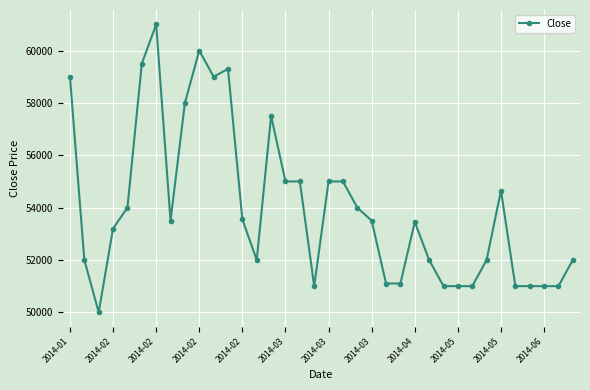

Reading left to right, what are all the values shown in this chart?

59000	52000	50000	53200	54000	59500	61000	53500	58000	60000	59000	59300	53550	52000	57500	55000	55000	51000	55000	55000	54000	53500	51100	51100	53450	52000	51000	51000	51000	52000	54650	51000	51000	51000	51000	52000